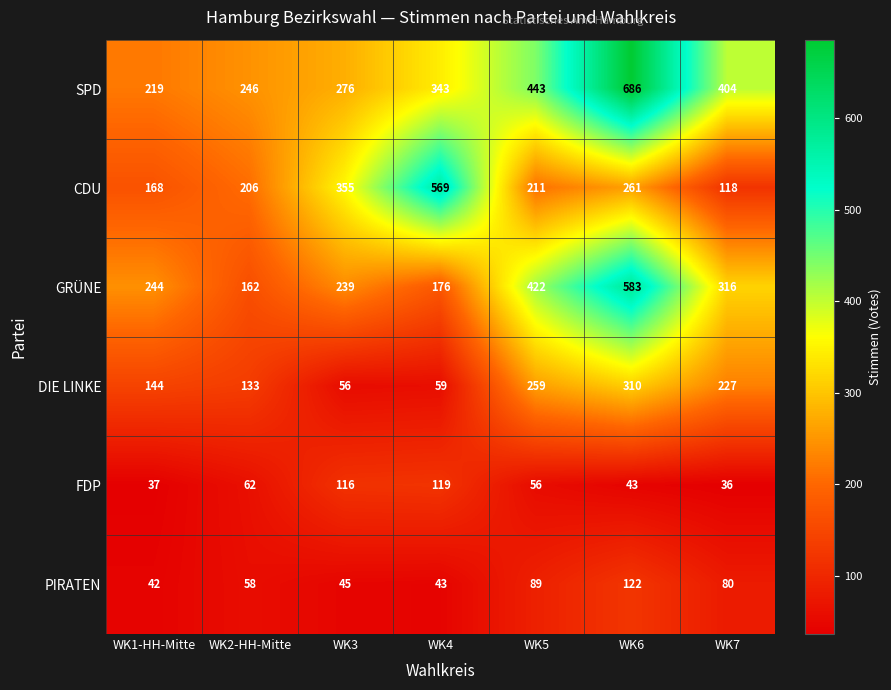

What value does the PIRATEN series have at WK7?

80